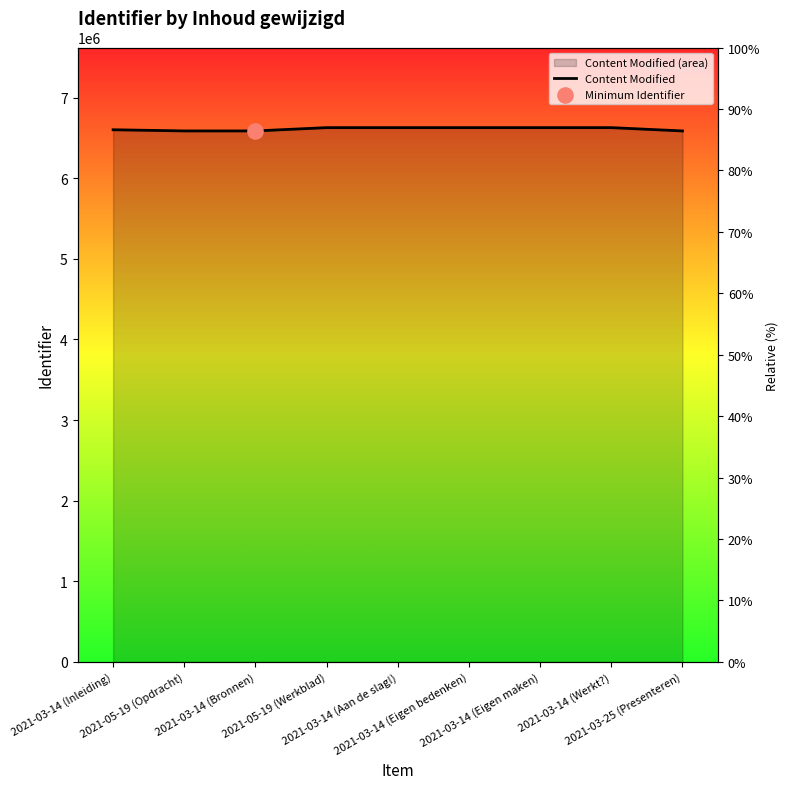

Approximately how many times larger is the value at 2021-03-14 (Inleiding) compared to 2021-03-14 (Eigen bedenken)?

1.0